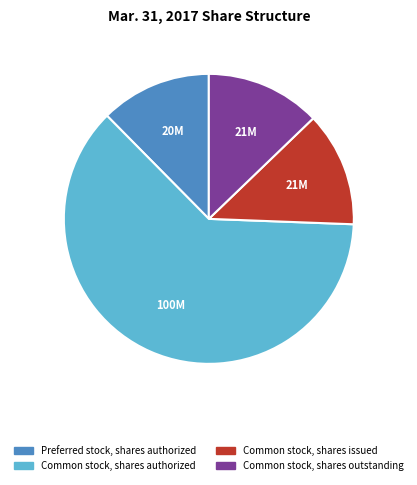

True or false: Common stock, shares outstanding accounts for 13% of the total.

True